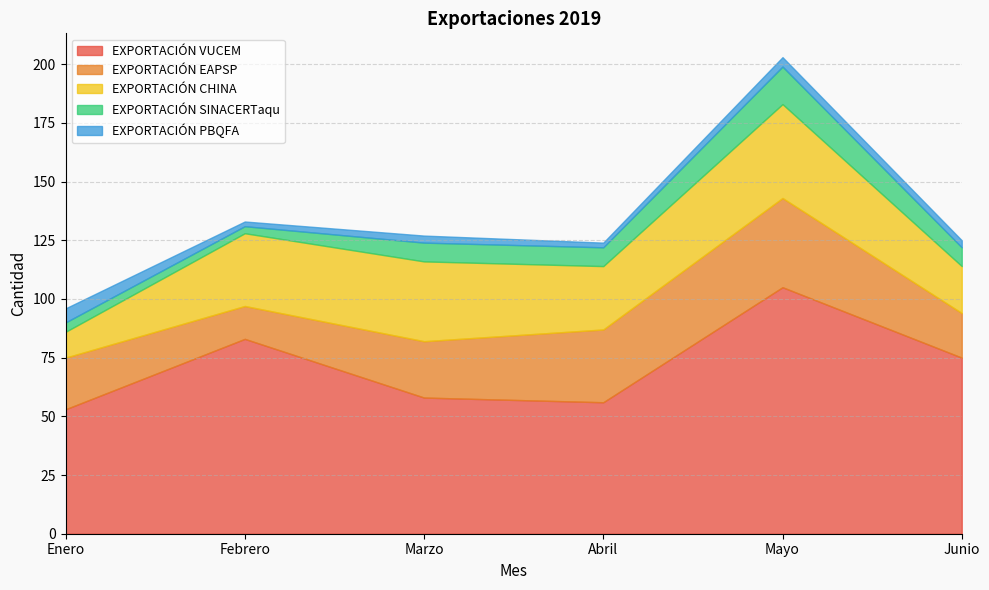

Does the chart display data point markers on the line(s)?

No